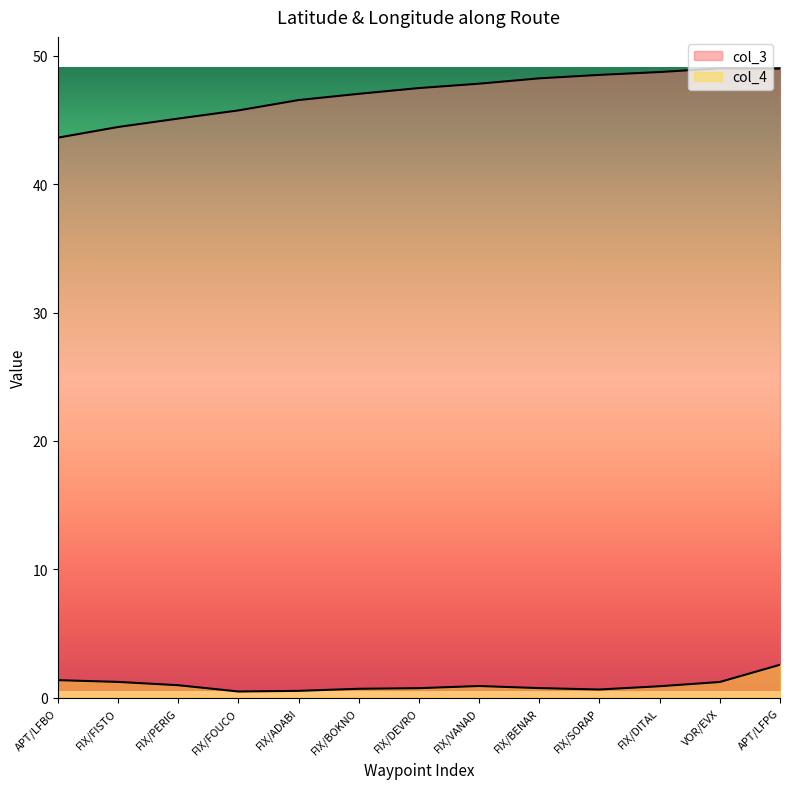

Which series has the largest range (max minus min)?

col_3